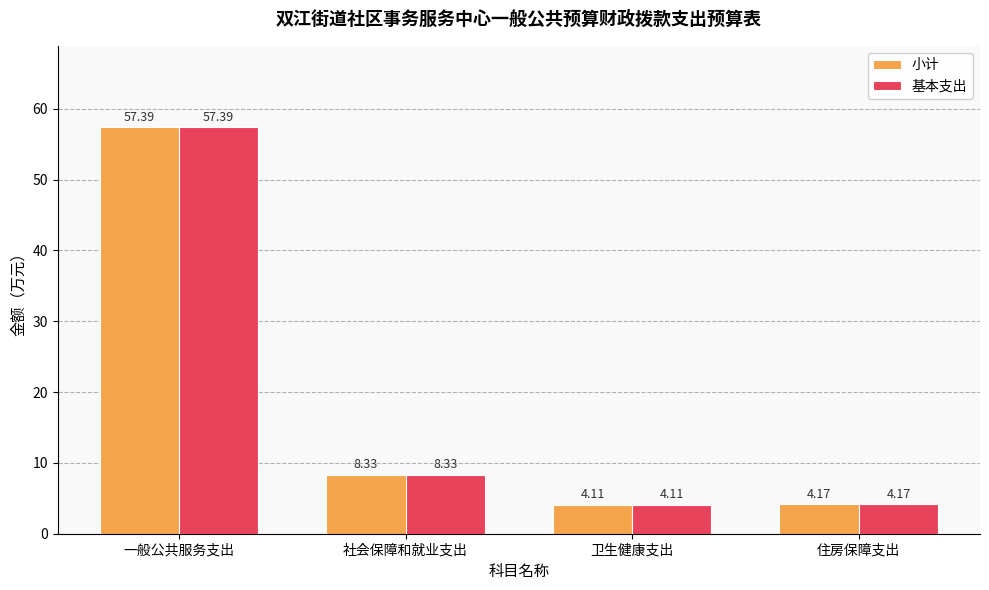

What is the sum of the 小计 values at 住房保障支出 and 社会保障和就业支出?

12.5